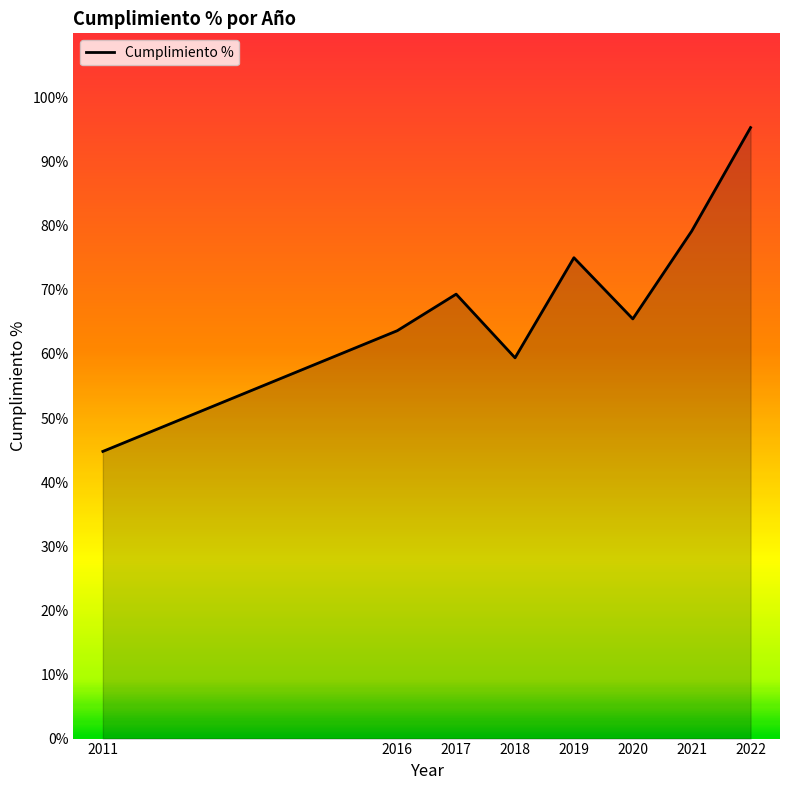

What is the difference between the values at 2019 and 2020?

9.5